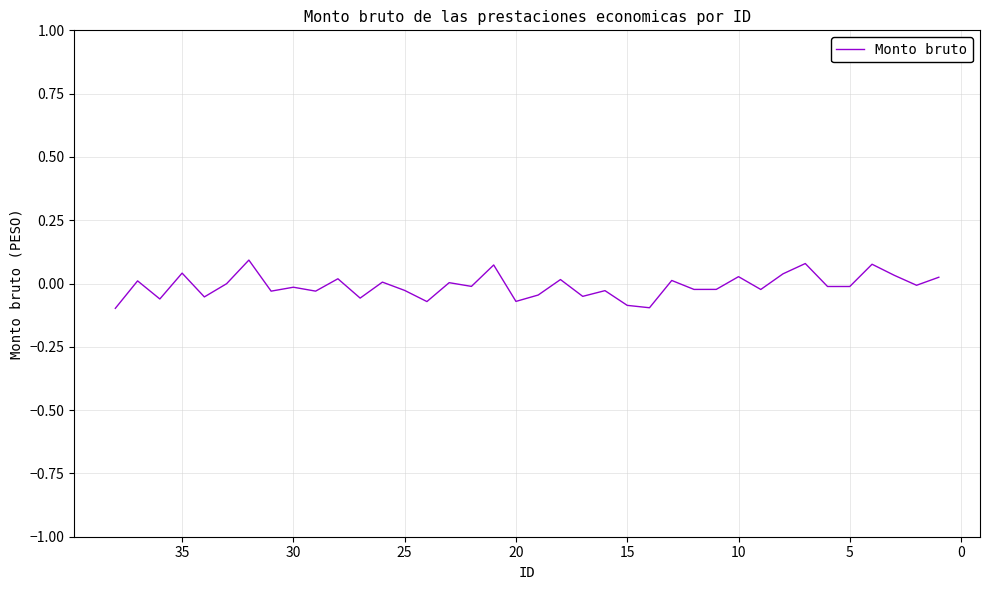

True or false: the data shows -0.0 at 18.

True